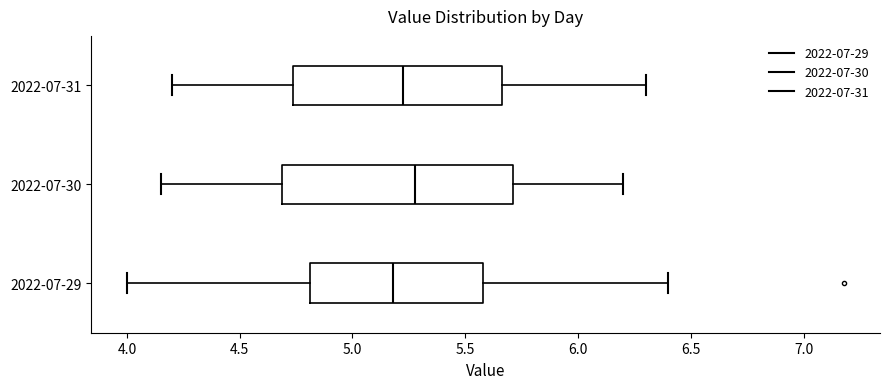

Comparing the boxes themselves (not the whiskers), which one is the widest?

2022-07-30